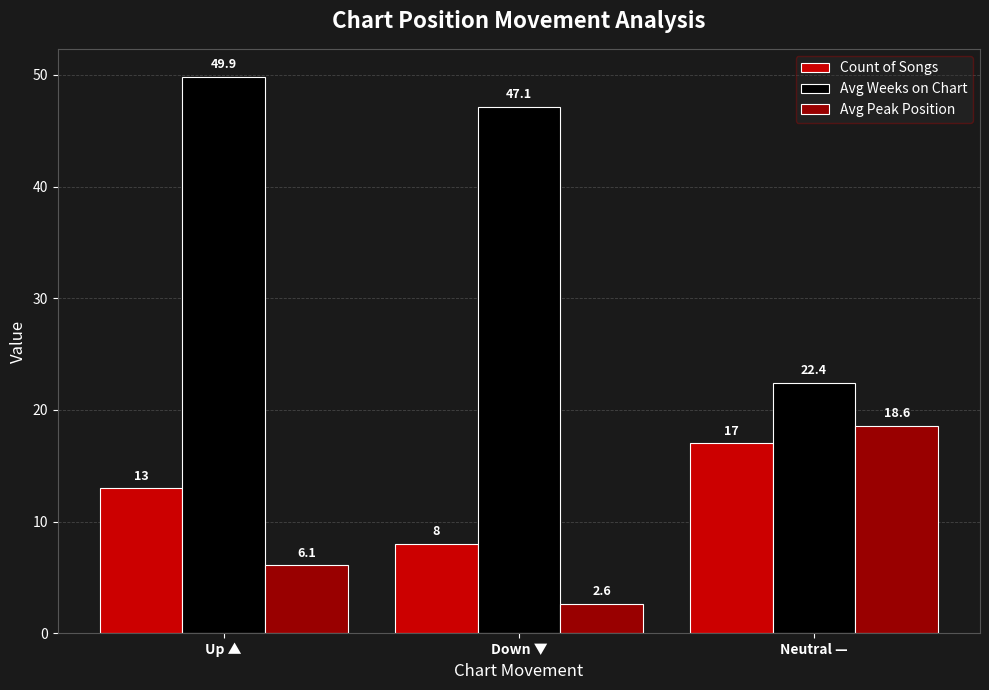

What is the value of the Count of Songs bar at the 2nd from the left?

8.0